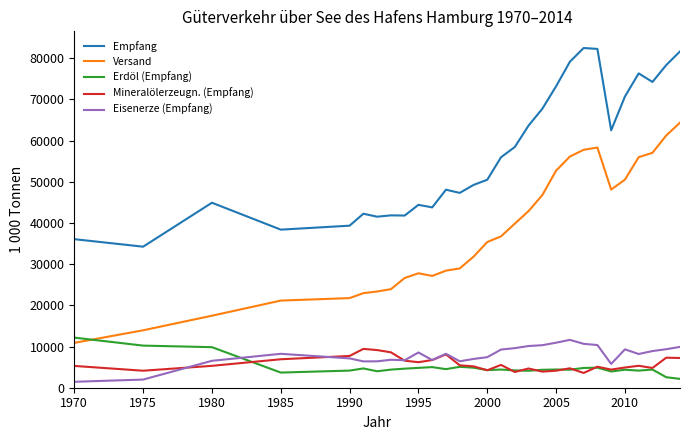

After their last crossing, which series has the higher values: Erdöl (Empfang) or Eisenerze (Empfang)?

Eisenerze (Empfang)